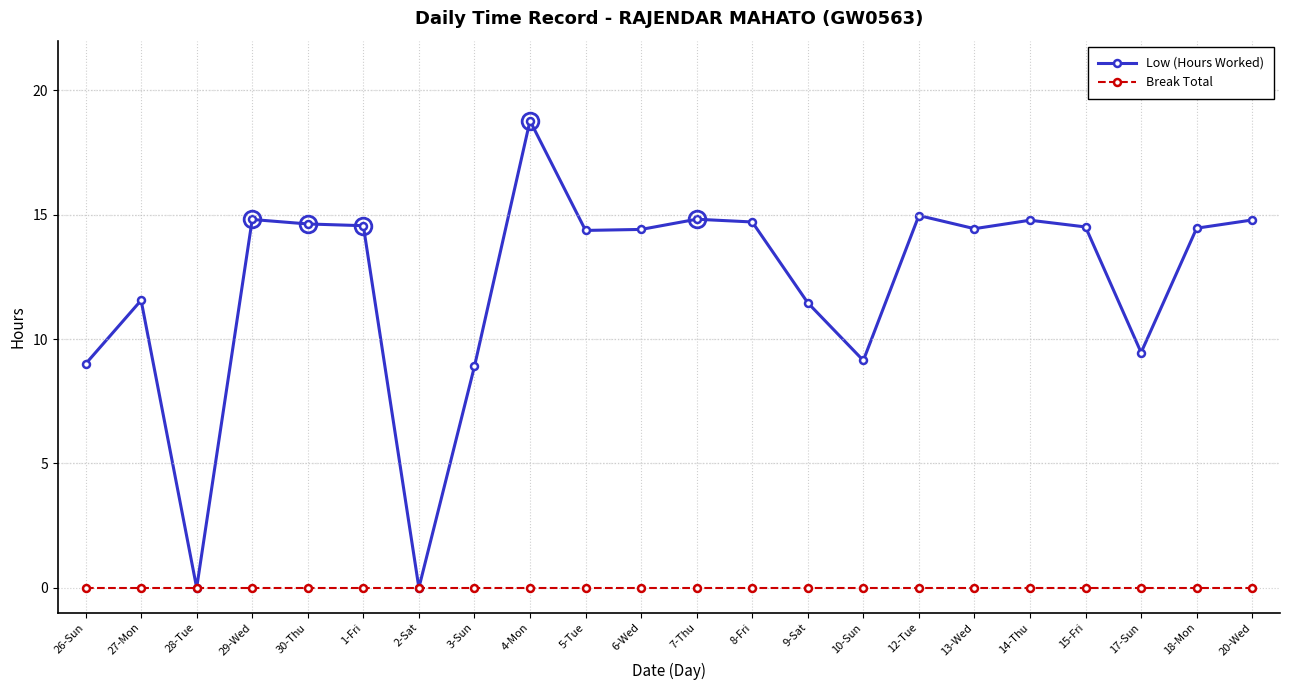

True or false: Low (Hours Worked) has more than 1 points higher than both neighbors.

True